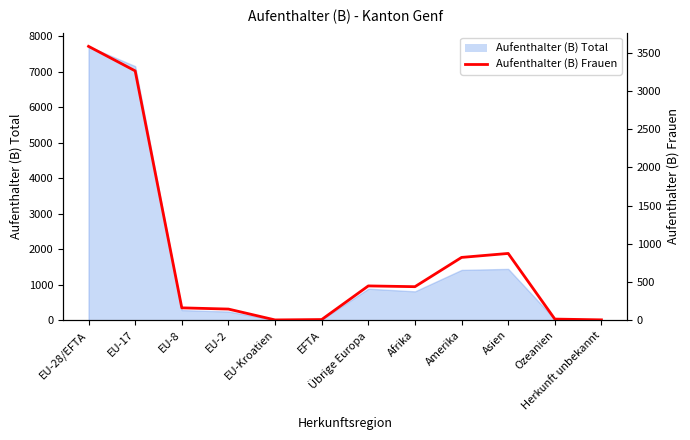

The chart shows a value of 146 at EU-2. True or false?

True